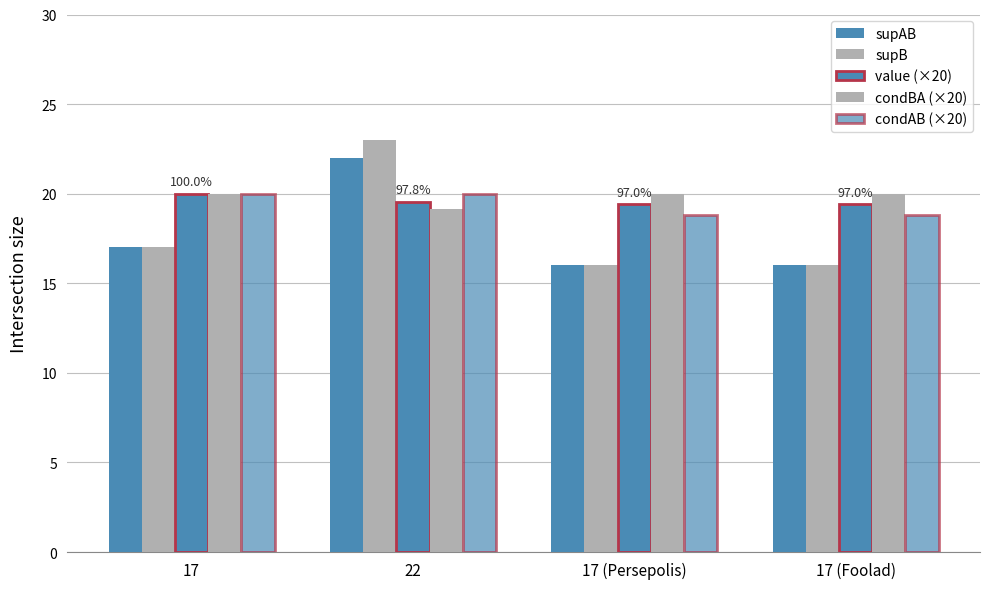

Where is condAB (×20) nearest to the value 19?

17 (Persepolis)